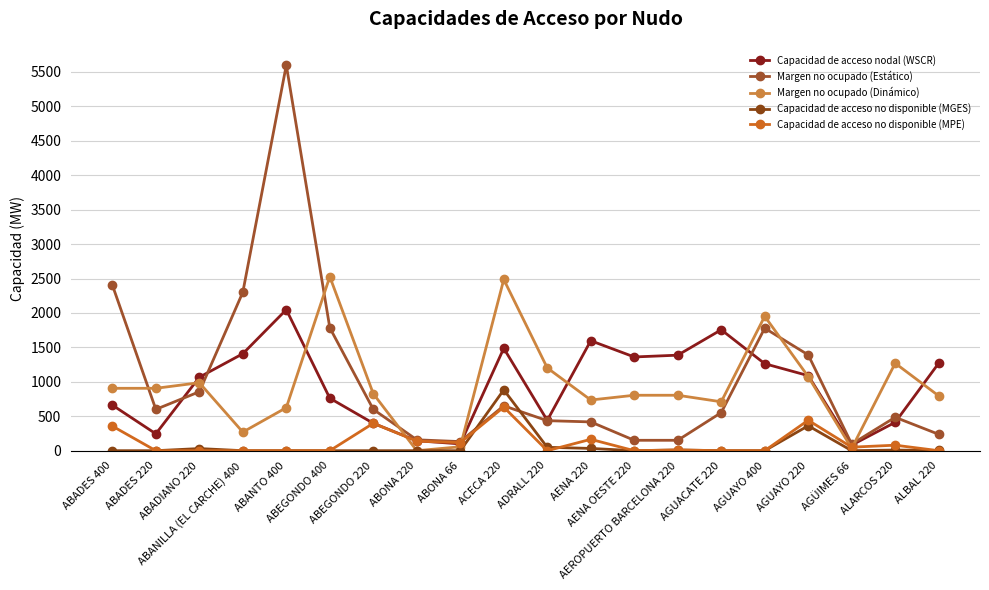

How many series are shown in this chart?

5